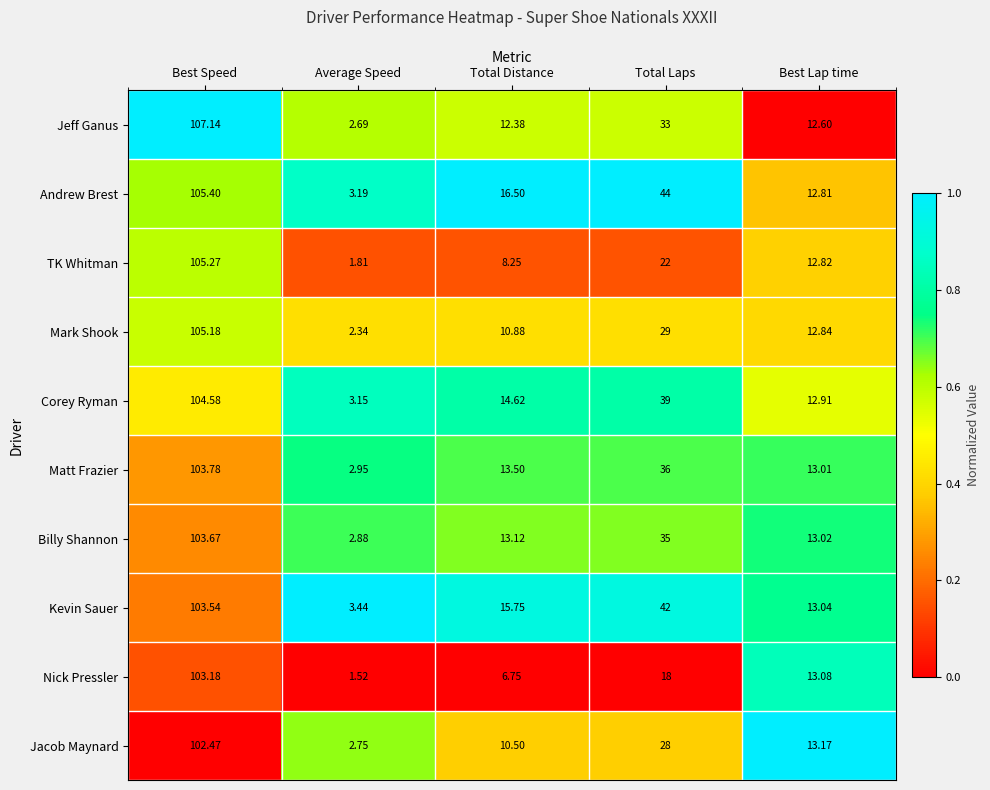

Rank the series by their maximum value, from highest to lowest.

Jeff Ganus, Andrew Brest, TK Whitman, Mark Shook, Corey Ryman, Matt Frazier, Billy Shannon, Kevin Sauer, Nick Pressler, Jacob Maynard